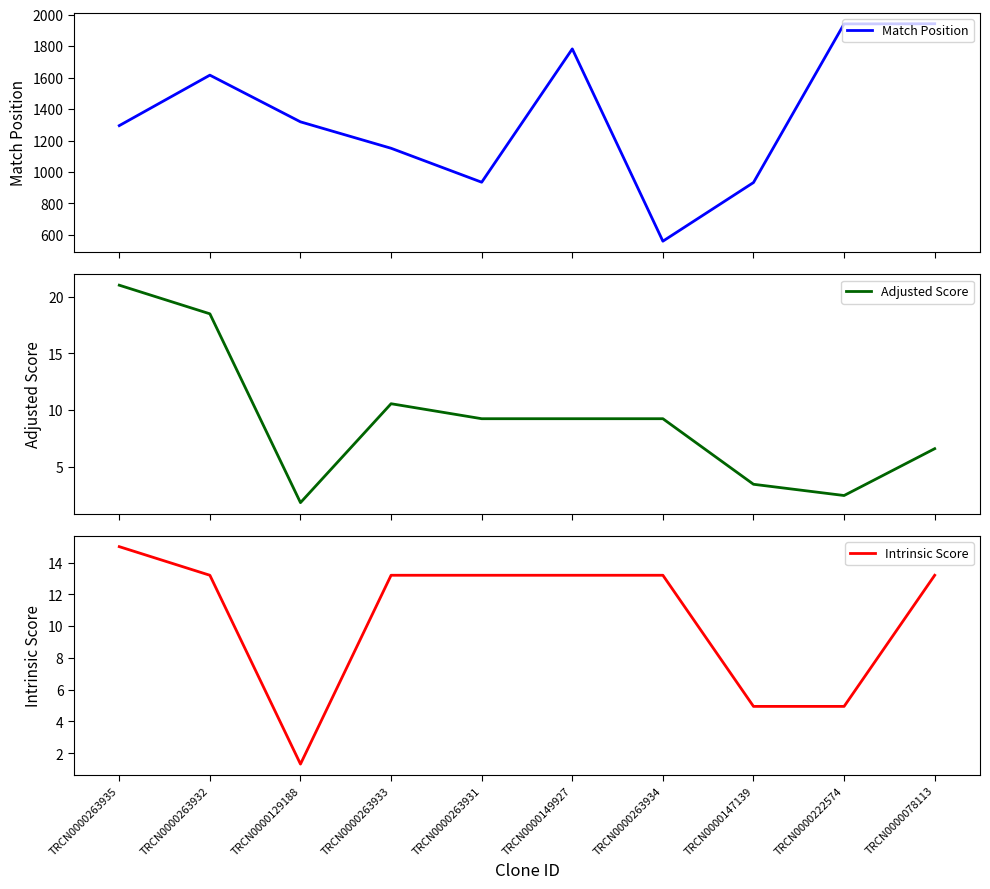

True or false: Adjusted Score and Match Position cross at least once.

False